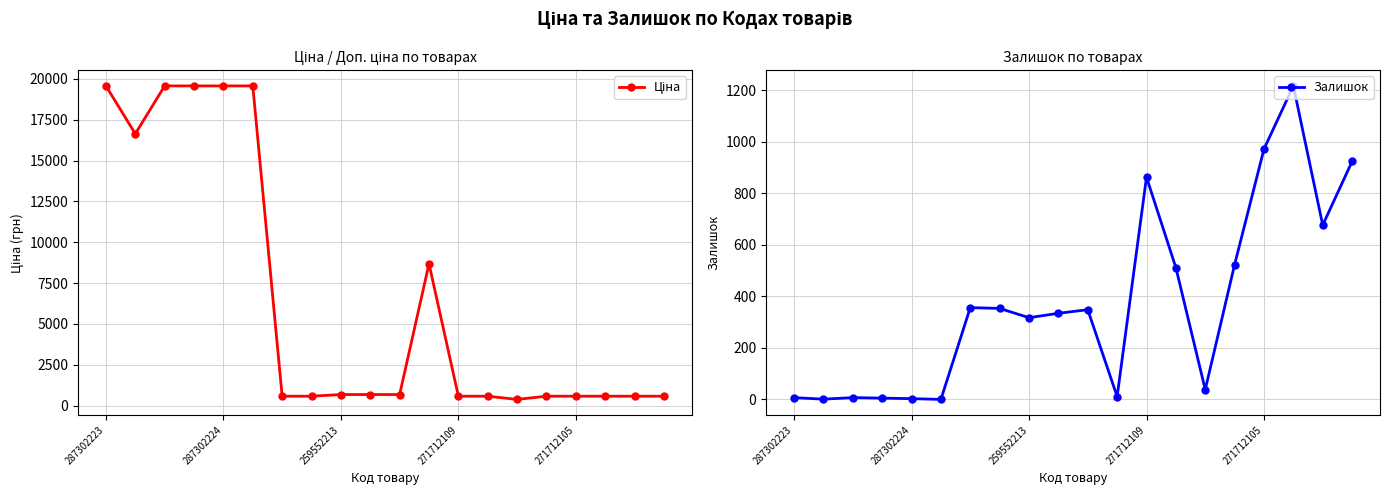

True or false: Ціна has a value of 19564.9 at 287302223.

True